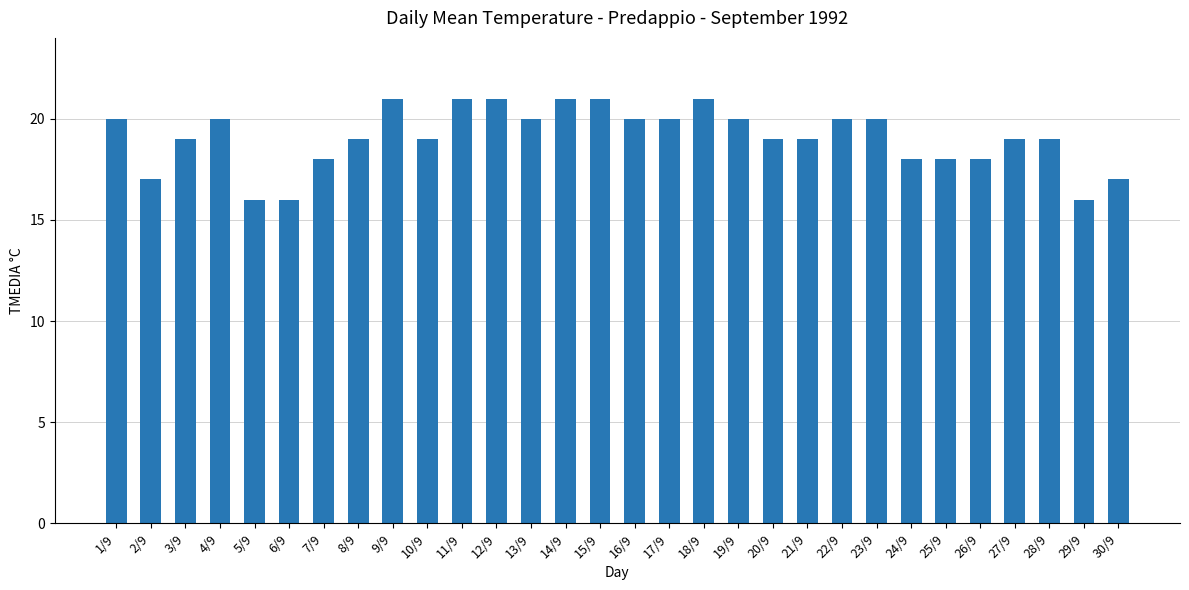

Reading left to right, what are all the values shown in this chart?

20	17	19	20	16	16	18	19	21	19	21	21	20	21	21	20	20	21	20	19	19	20	20	18	18	18	19	19	16	17